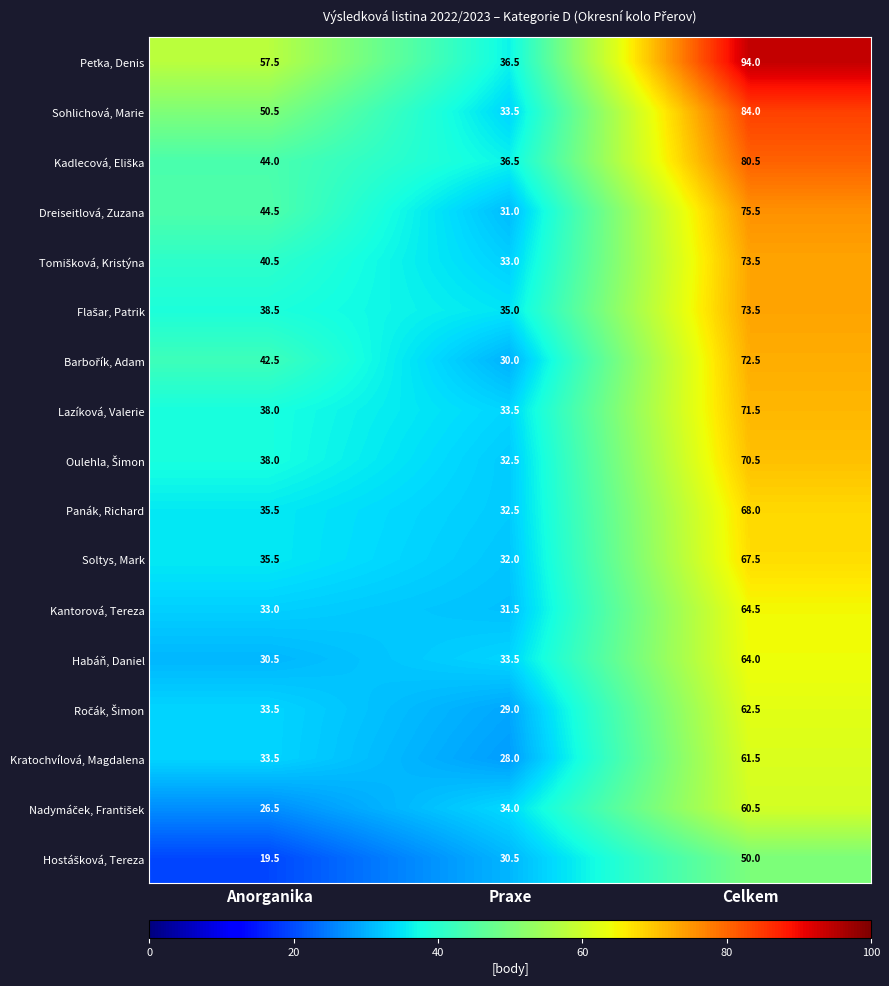

What is the total value across all series at Celkem?

1194.0